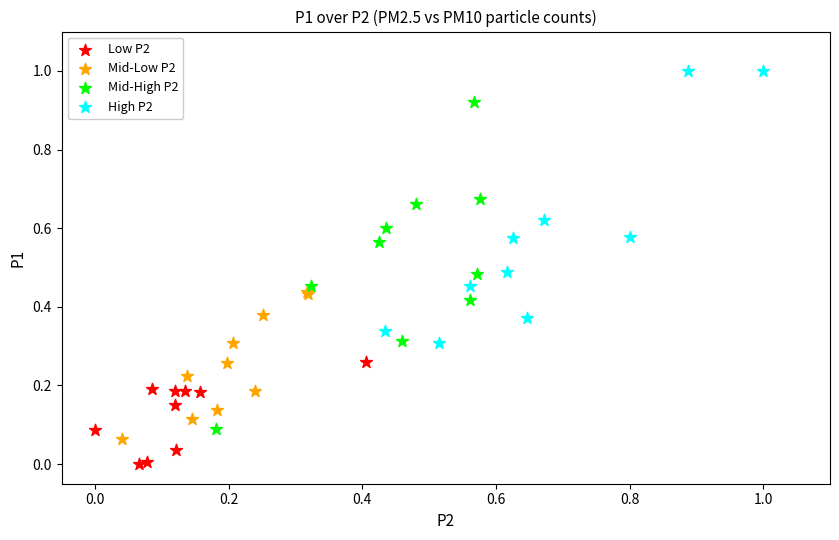

Which series has the widest spread of Y values?

Mid-High P2